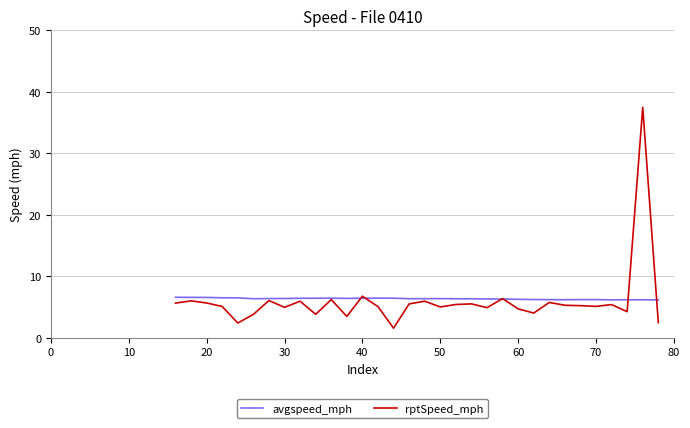

Which series has the largest range (max minus min)?

rptSpeed_mph